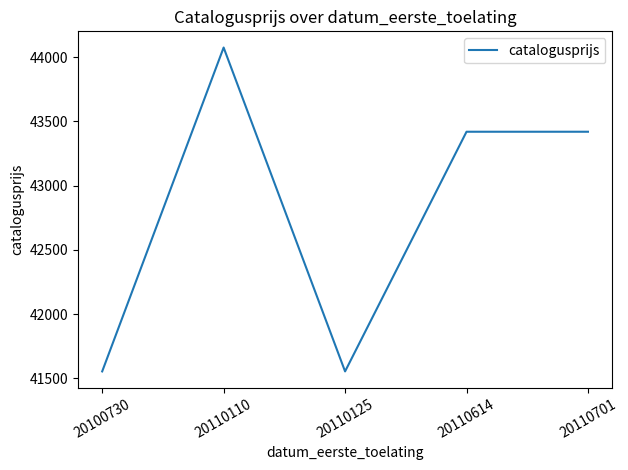

At which category does the data reach its first local peak?

20110110